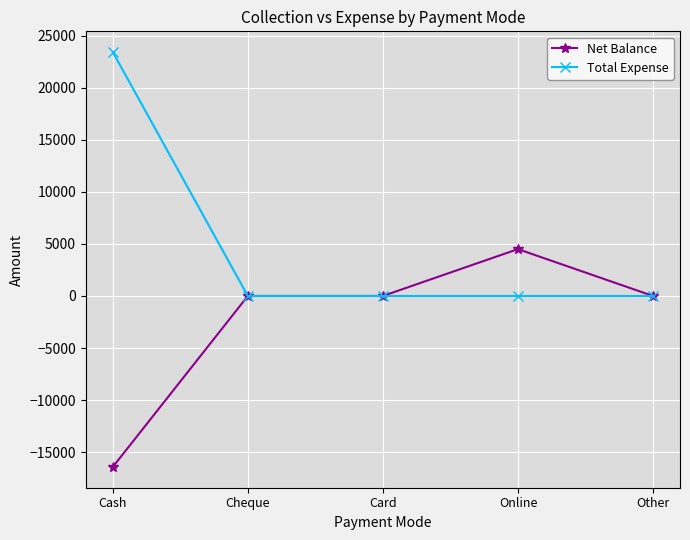

Is the value of Net Balance at Other greater than the value of Total Expense at Cash?

No